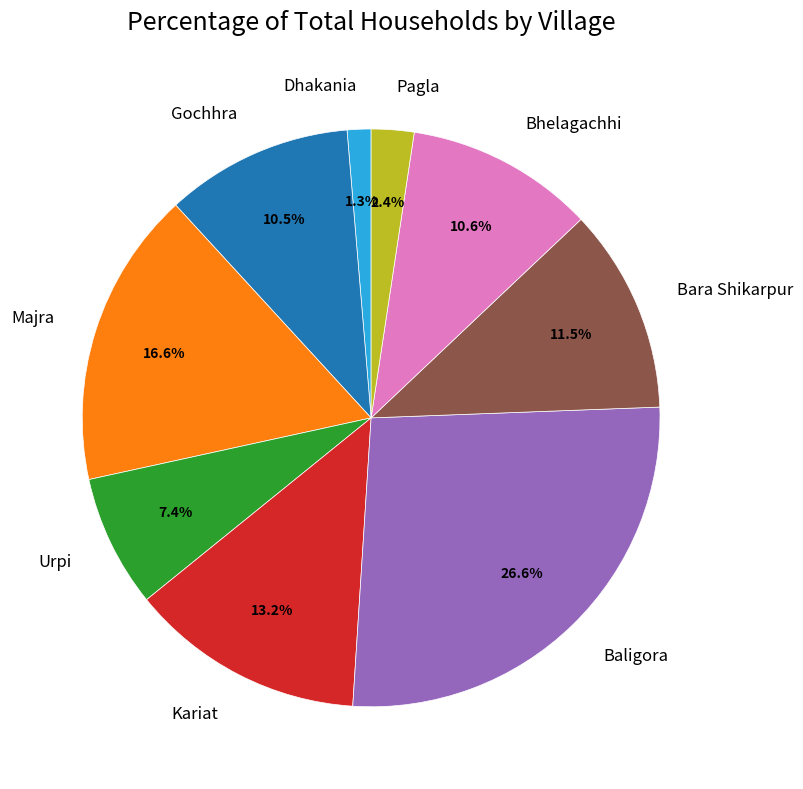

Does Baligora account for over 50% of the chart?

No